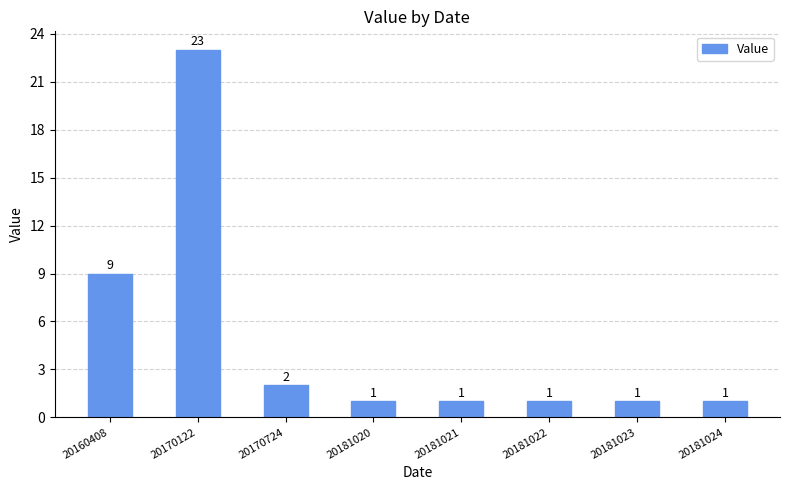

Reading left to right, transcribe all the data shown in this chart.

20160408=9	20170122=23	20170724=2	20181020=1	20181021=1	20181022=1	20181023=1	20181024=1